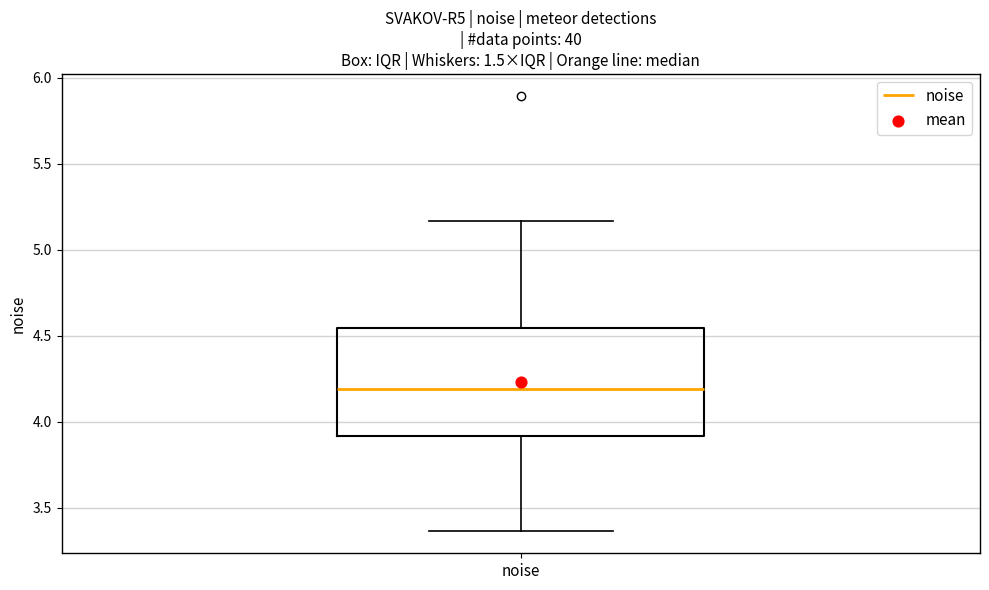

Transcribe this box plot: give where the median line is, the range the box spans, and where the two whiskers end, as read against the y-axis. The values are not printed on the chart, so give them approximately, as read against the axis.

median 4.20, box 3.90 to 4.55, whiskers 3.35 to 5.15